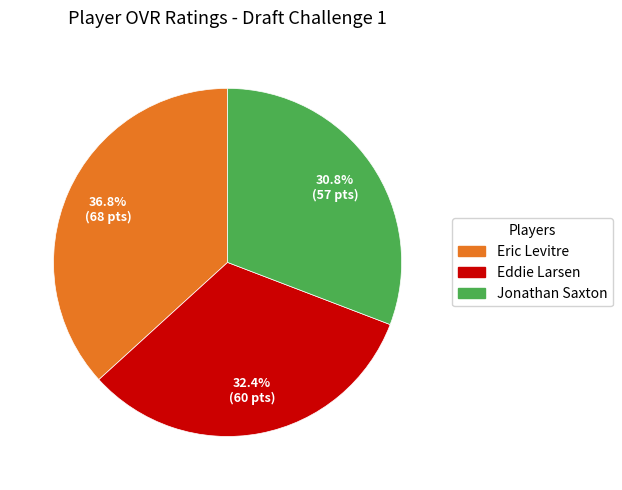

What is the total percentage of Eddie Larsen and Jonathan Saxton?

63.2%